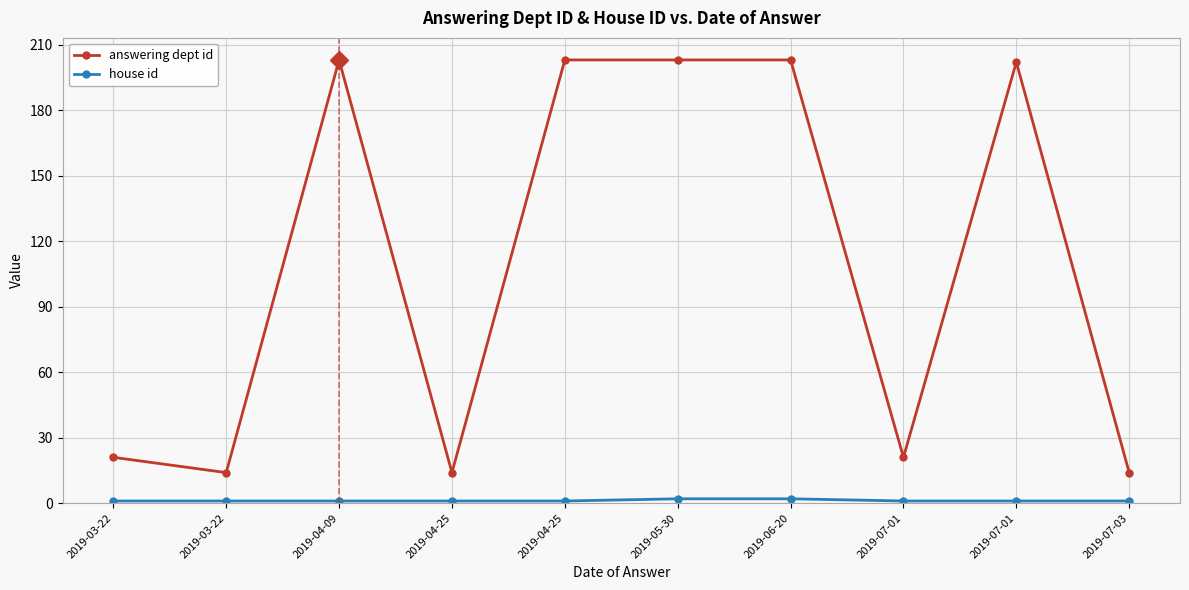

How many lines are shown in the chart?

2